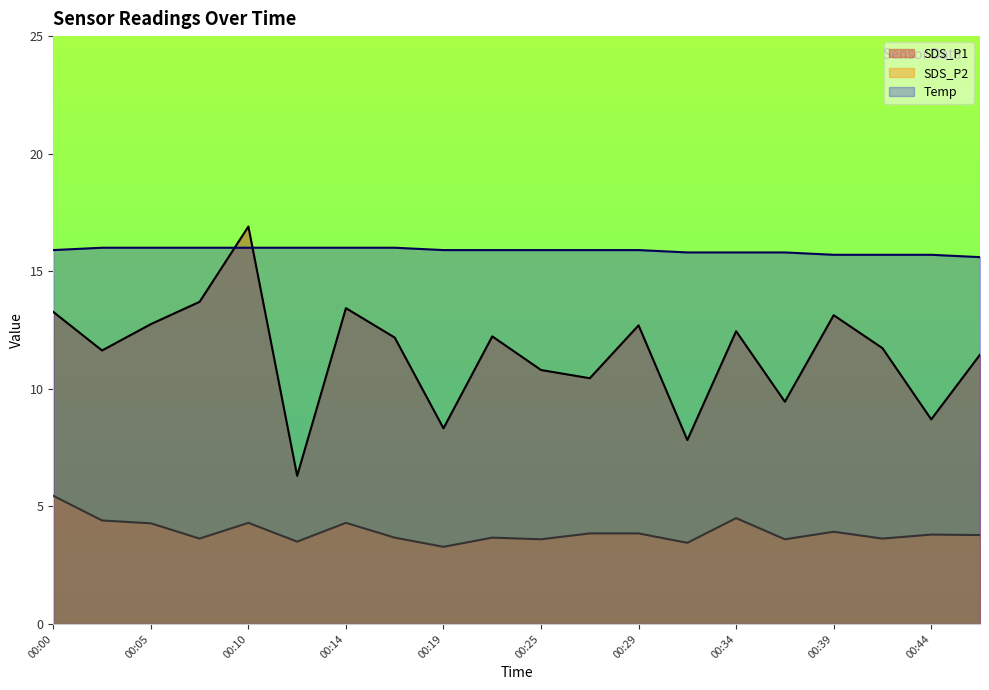

Rank the categories by Temp value from lowest to highest.

00:46, 00:39, 00:42, 00:44, 00:32, 00:34, 00:37, 00:00, 00:19, 00:22, 00:25, 00:27, 00:29, 00:02, 00:05, 00:07, 00:10, 00:12, 00:14, 00:17